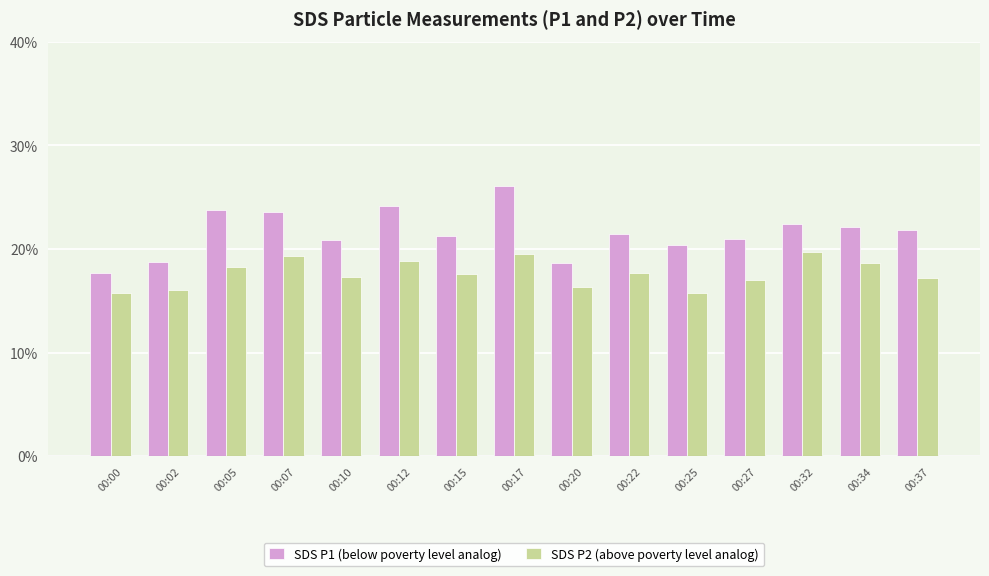

What is the maximum value shown in the chart?

26.1